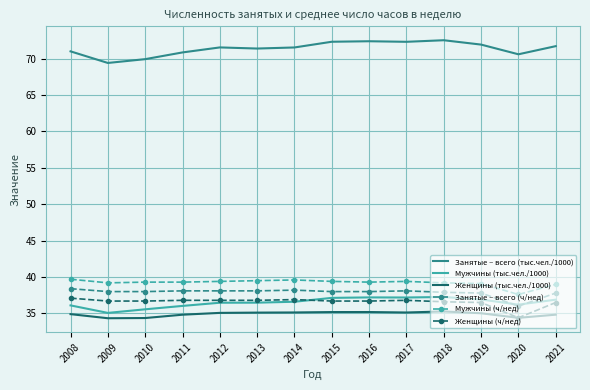

The Женщины (ч/нед) series shows 54.1 at 2018. True or false?

False